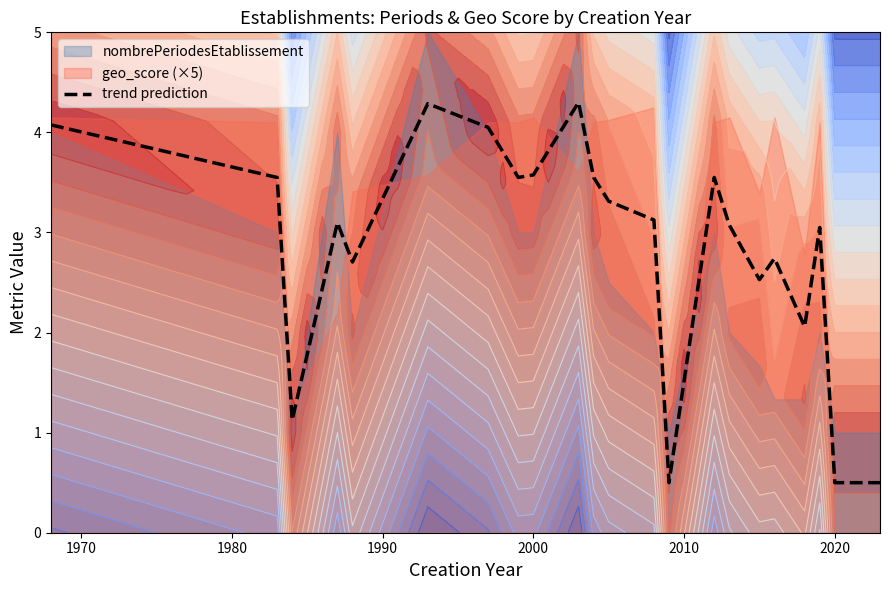

True or false: nombrePeriodesEtablissement and geo_score cross at least once.

False